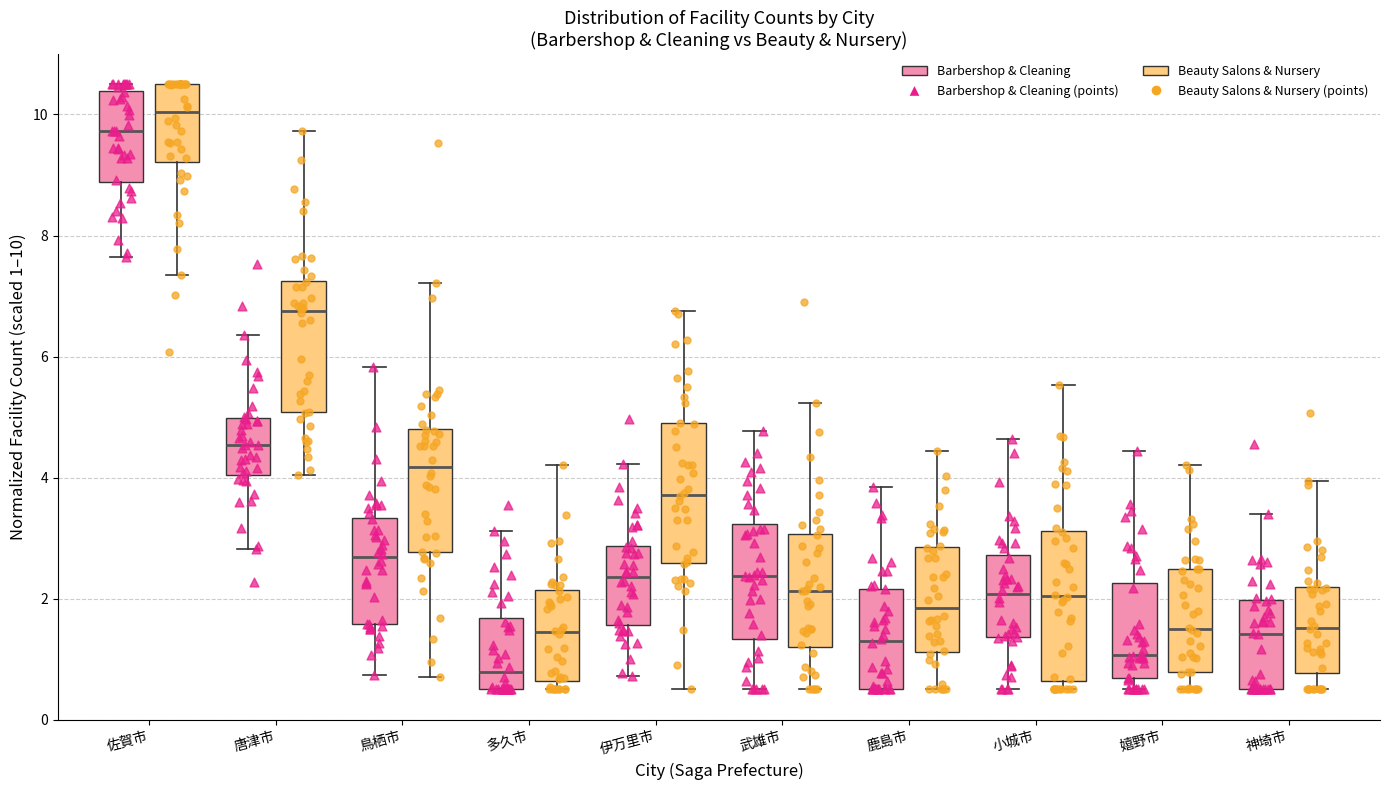

Reading left to right, read every box against the y-axis: the position of its median line, the range the box covers, and the ends of its whiskers. The values are not printed on the chart, so give them approximately, as read against the axis.

佐賀市 (Barbershop & Cleaning): median 9.8, box 8.8 to 10.4, whiskers 7.6 to 10.6
佐賀市 (Beauty Salons & Nursery): median 10.0, box 9.2 to 10.6, whiskers 7.4 to 10.6
唐津市 (Barbershop & Cleaning): median 4.6, box 4.0 to 5.0, whiskers 2.8 to 6.4
唐津市 (Beauty Salons & Nursery): median 6.8, box 5.0 to 7.2, whiskers 4.0 to 9.8
鳥栖市 (Barbershop & Cleaning): median 2.6, box 1.6 to 3.4, whiskers 0.8 to 5.8
鳥栖市 (Beauty Salons & Nursery): median 4.2, box 2.8 to 4.8, whiskers 0.8 to 7.2
多久市 (Barbershop & Cleaning): median 0.8, box 0.6 to 1.6, whiskers 0.6 to 3.2
多久市 (Beauty Salons & Nursery): median 1.4, box 0.6 to 2.2, whiskers 0.6 (just below the box's lower edge) to 4.2
伊万里市 (Barbershop & Cleaning): median 2.4, box 1.6 to 2.8, whiskers 0.8 to 4.2
伊万里市 (Beauty Salons & Nursery): median 3.8, box 2.6 to 4.8, whiskers 0.6 to 6.8
武雄市 (Barbershop & Cleaning): median 2.4, box 1.4 to 3.2, whiskers 0.6 to 4.8
武雄市 (Beauty Salons & Nursery): median 2.2, box 1.2 to 3.0, whiskers 0.6 to 5.2
鹿島市 (Barbershop & Cleaning): median 1.2, box 0.6 to 2.2, whiskers 0.6 to 3.8
鹿島市 (Beauty Salons & Nursery): median 1.8, box 1.2 to 2.8, whiskers 0.6 to 4.4
小城市 (Barbershop & Cleaning): median 2.0, box 1.4 to 2.8, whiskers 0.6 to 4.6
小城市 (Beauty Salons & Nursery): median 2.0, box 0.6 to 3.2, whiskers 0.6 (just below the box's lower edge) to 5.6
嬉野市 (Barbershop & Cleaning): median 1.0, box 0.6 to 2.2, whiskers 0.6 (just below the box's lower edge) to 4.4
嬉野市 (Beauty Salons & Nursery): median 1.6, box 0.8 to 2.4, whiskers 0.6 to 4.2
神埼市 (Barbershop & Cleaning): median 1.4, box 0.6 to 2.0, whiskers 0.6 to 3.4
神埼市 (Beauty Salons & Nursery): median 1.6, box 0.8 to 2.2, whiskers 0.6 to 4.0